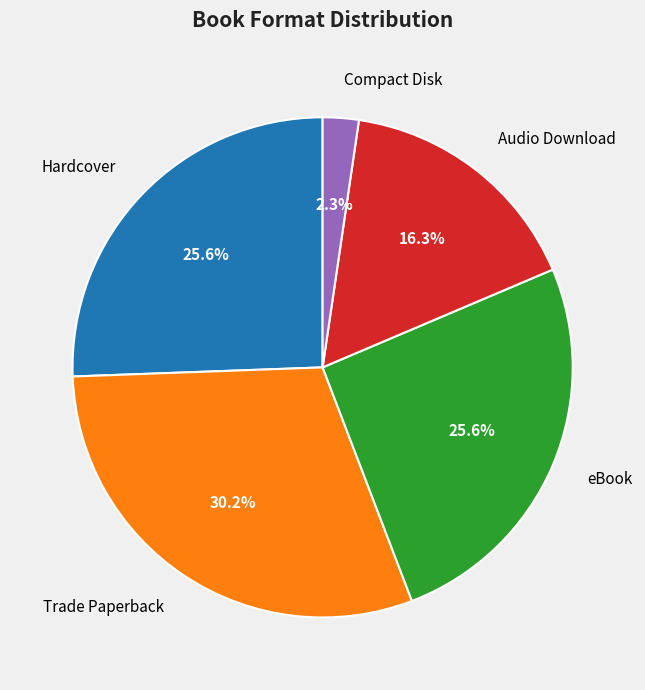

Is the sum of eBook and Trade Paperback greater than half?

Yes